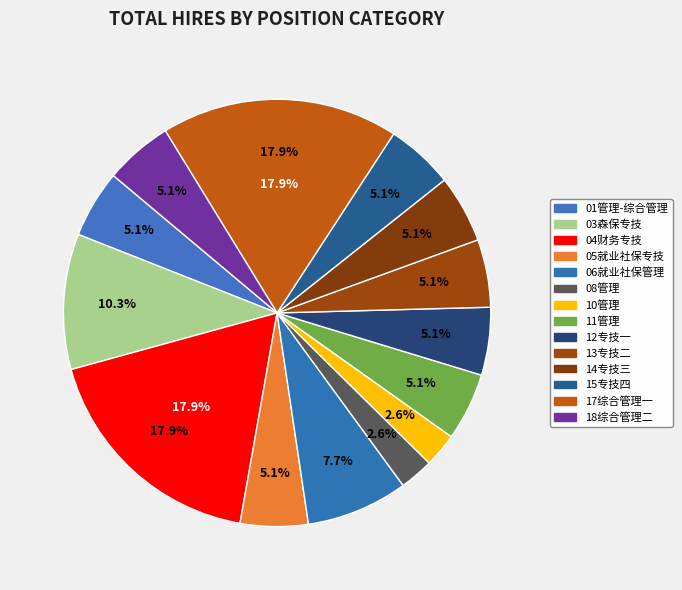

Count the number of slices in the pie.

14